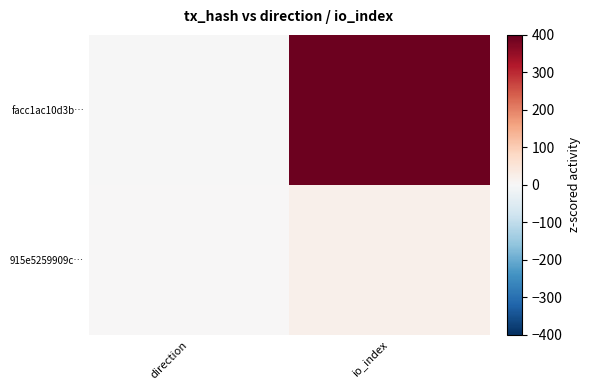

What is the maximum value shown in the chart?

393